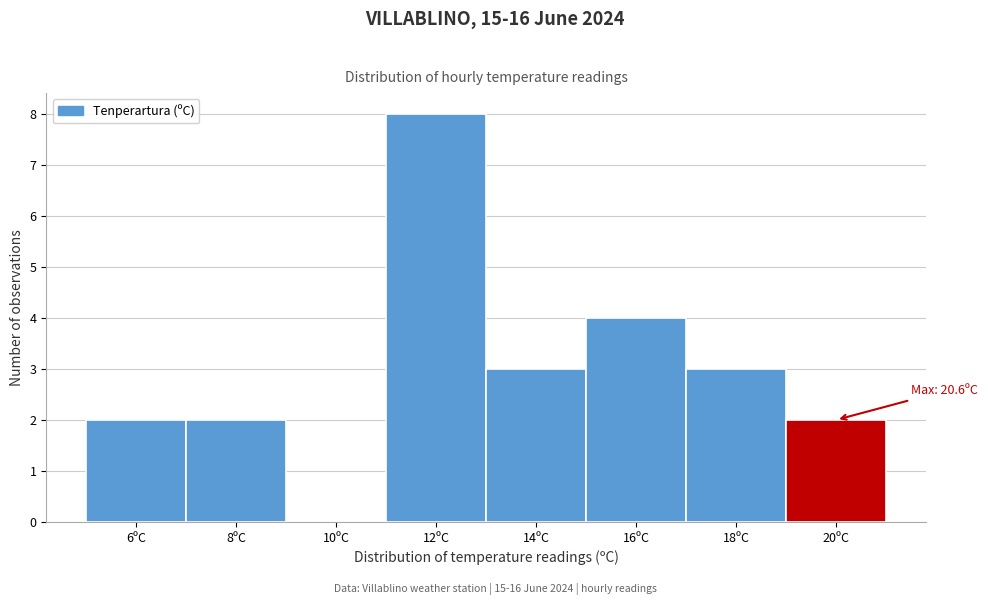

Reading left to right, what are all the values shown in this chart?

6ºC=2	8ºC=2	10ºC=0	12ºC=8	14ºC=3	16ºC=4	18ºC=3	20ºC=2